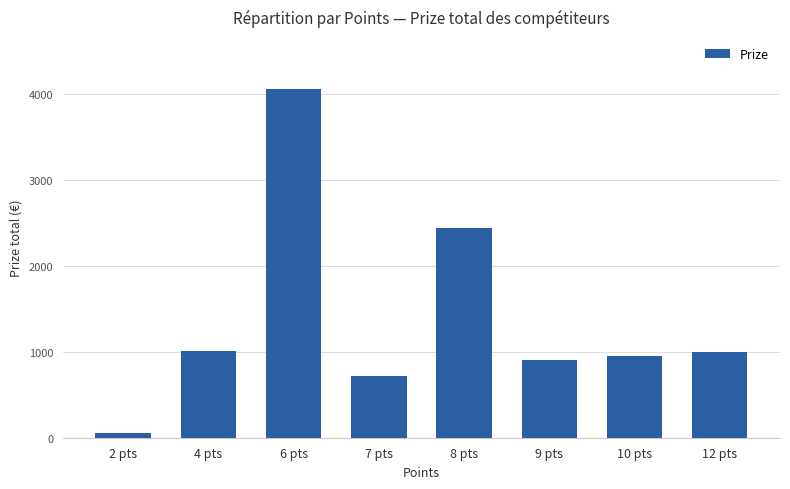

Read the value at 4 pts.

1005